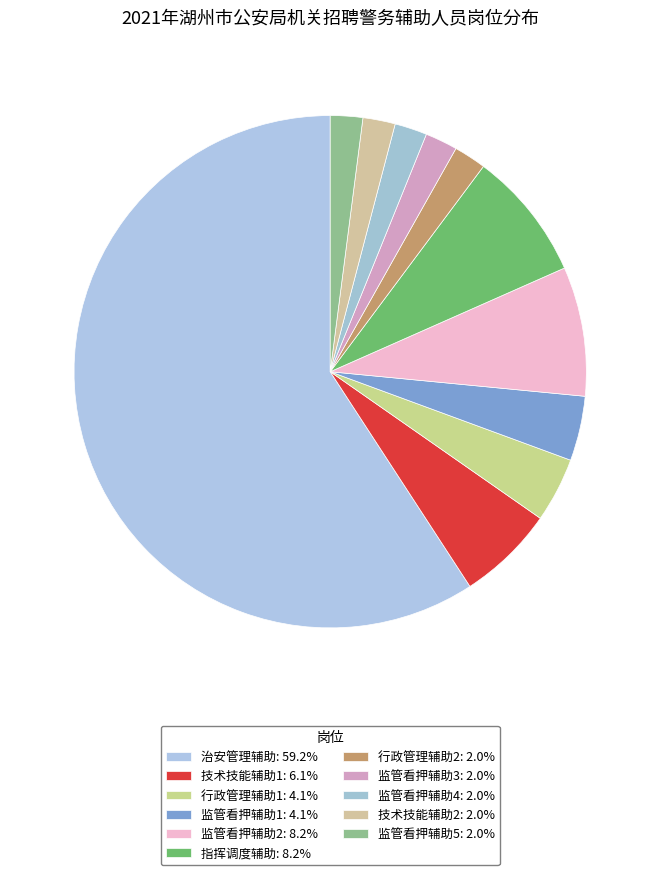

To the nearest percent, what is the average slice percentage?

9%